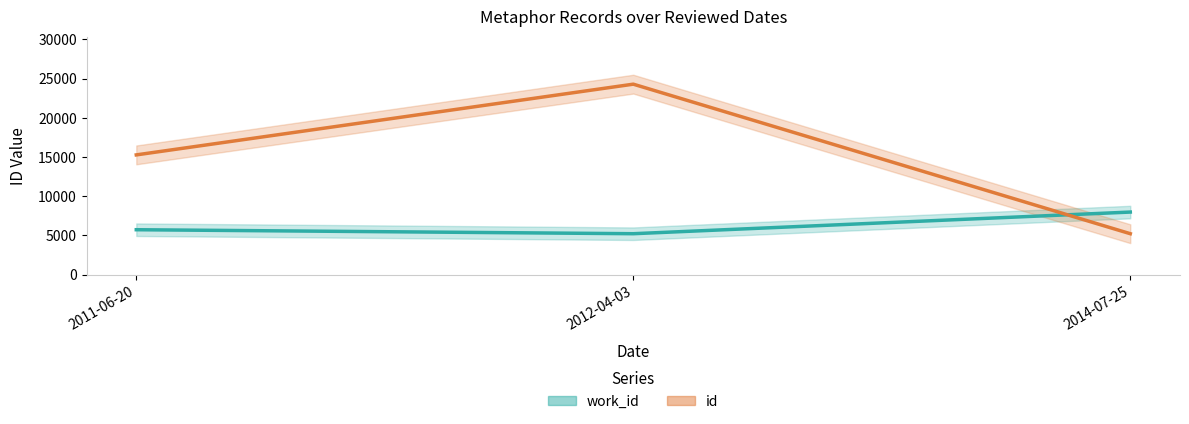

What is the spread (max minus min) of values at 2012-04-03?

19072